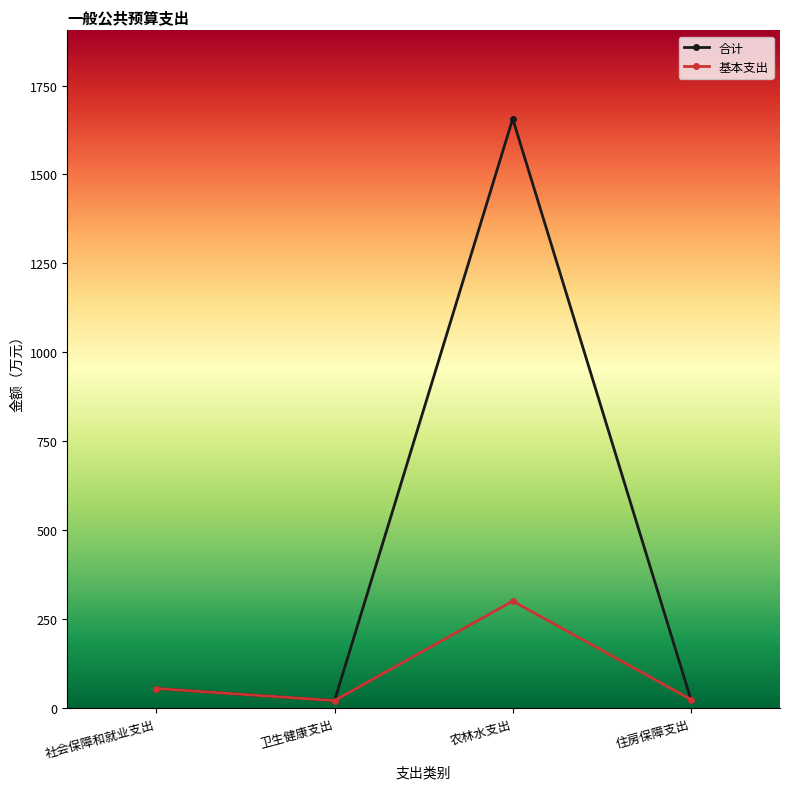

True or false: 基本支出 has more than 1 interior local peaks.

False